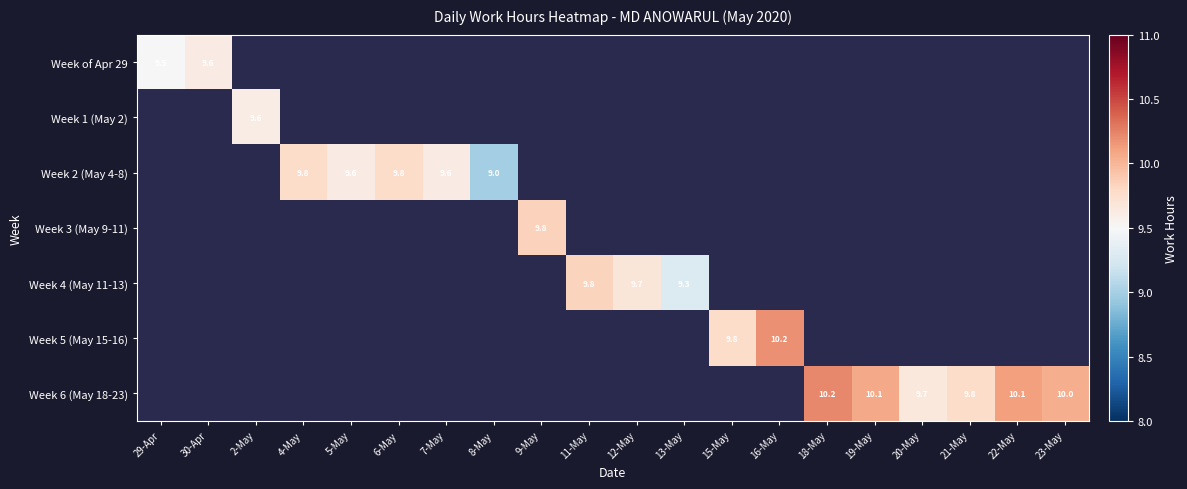

How many positive values does the Week of Apr 29 series have?

2